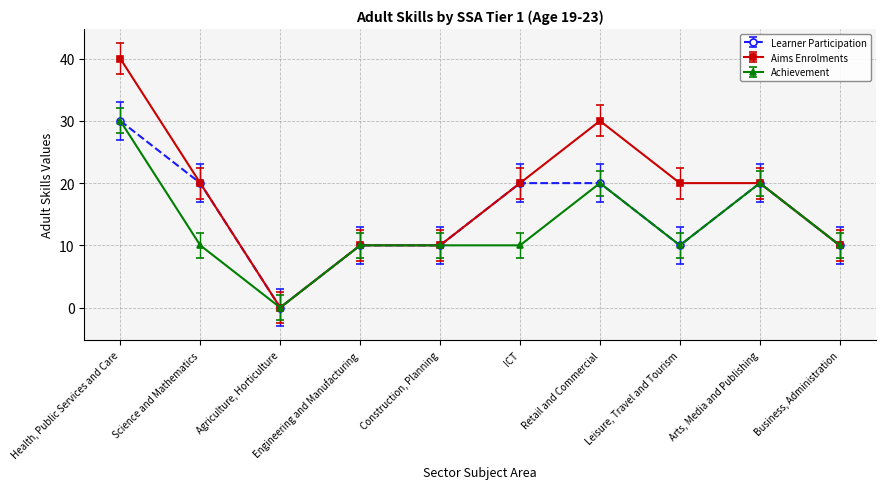

At which label does Achievement reach its minimum?

Agriculture, Horticulture